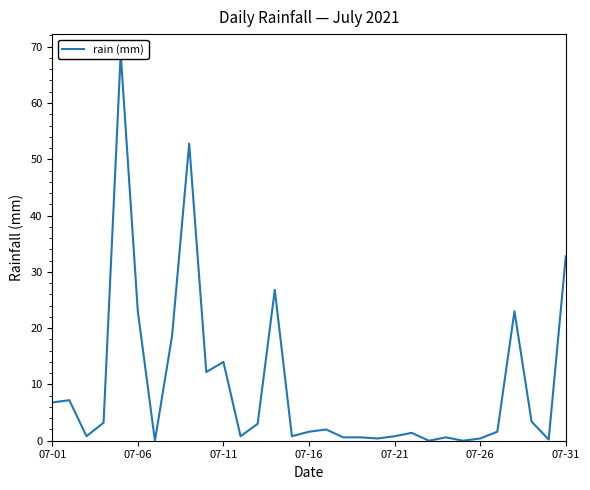

What is the difference between the second highest and minimum values?

52.8